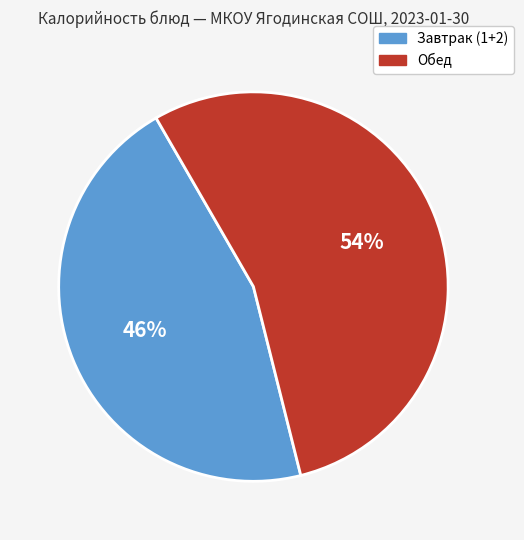

Count the number of slices in the pie.

2